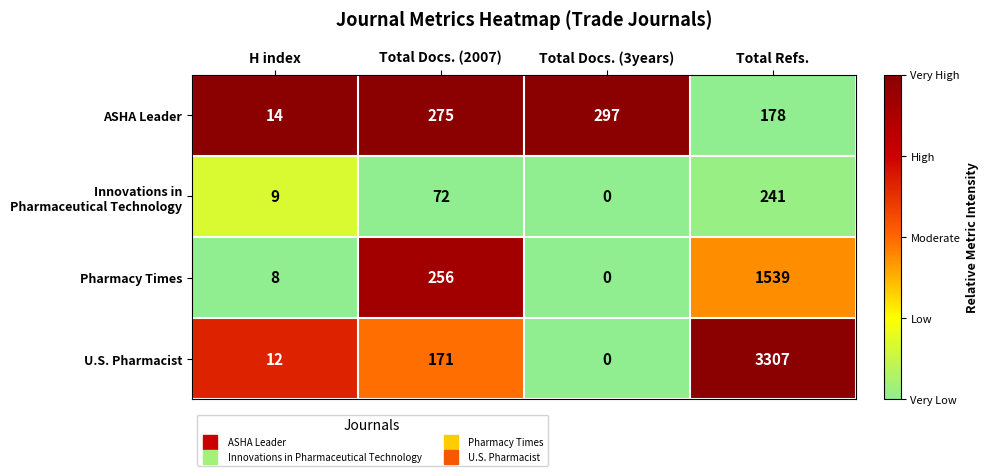

The value of Pharmacy Times at Total Docs. (2007) is 340. True or false?

False